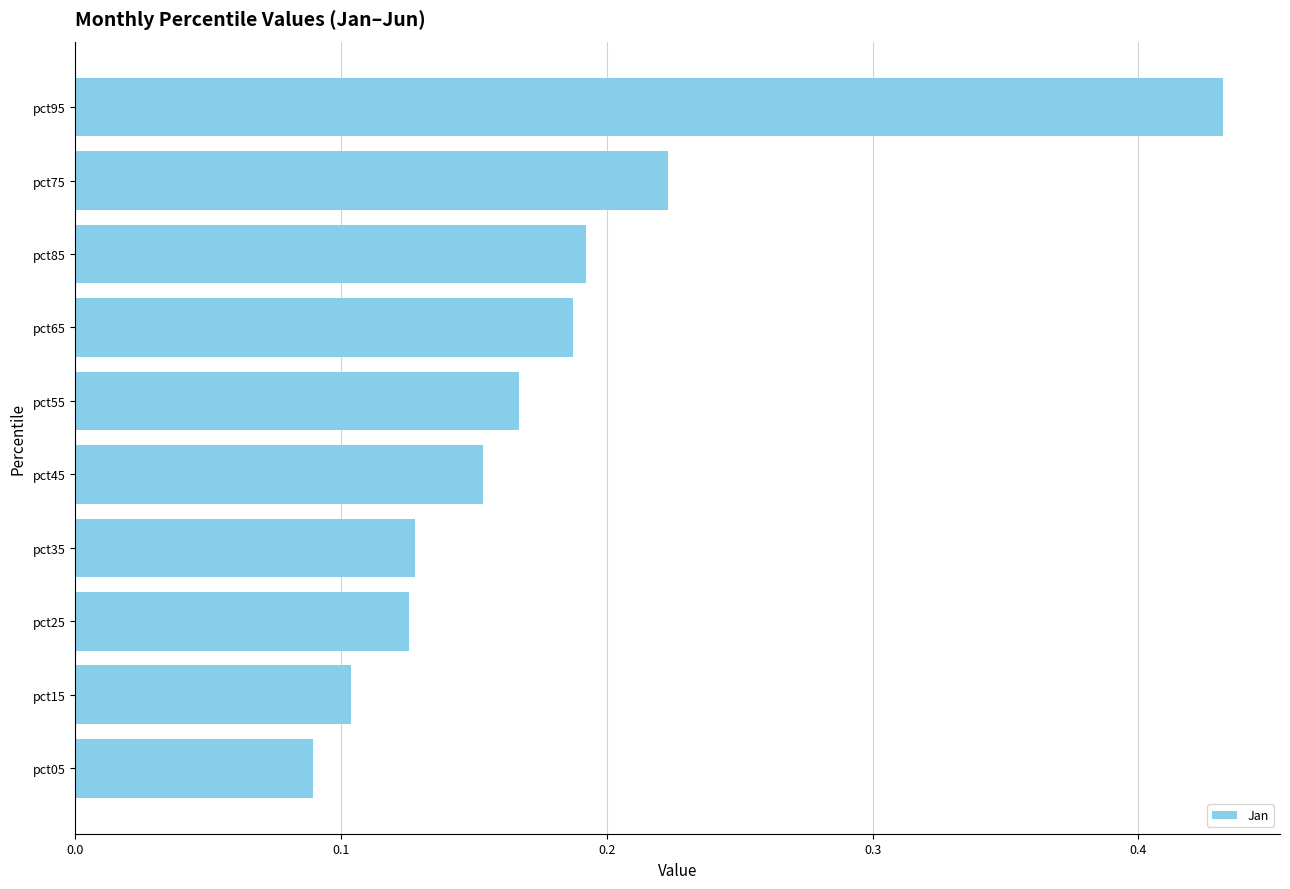

Between pct25 and pct65, which is larger?

pct65